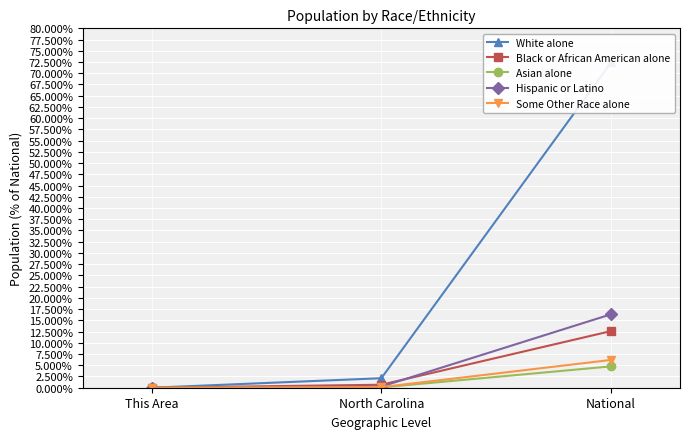

How many lines are shown in the chart?

5